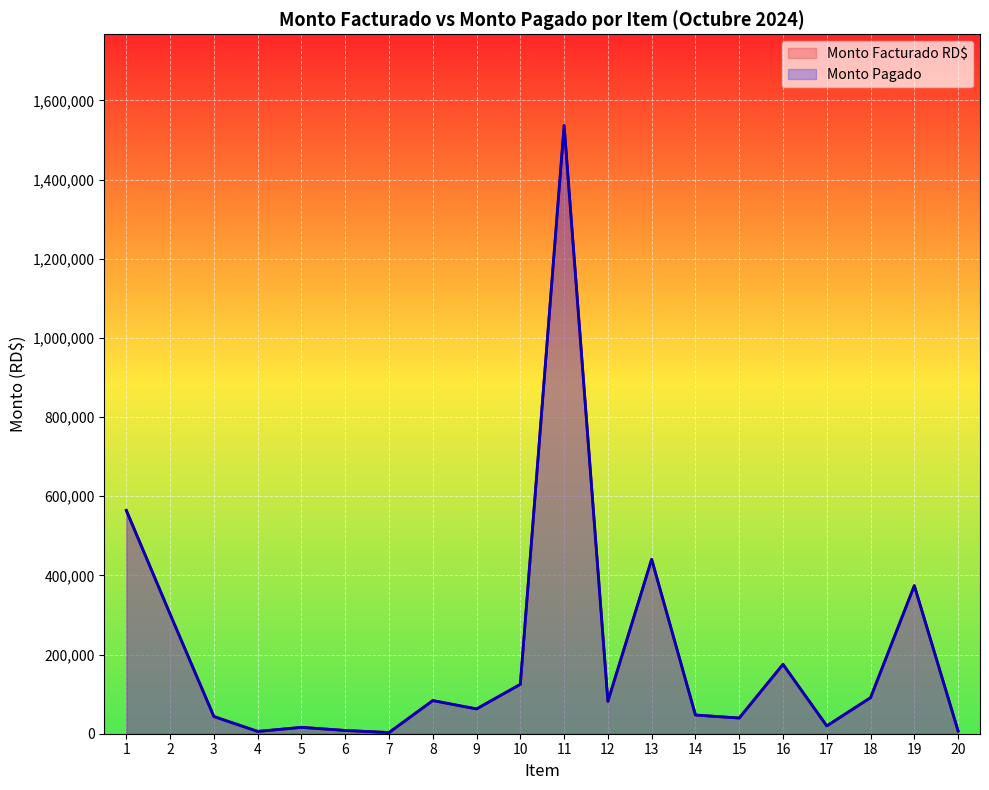

Which label corresponds to the smallest value in the chart?

7